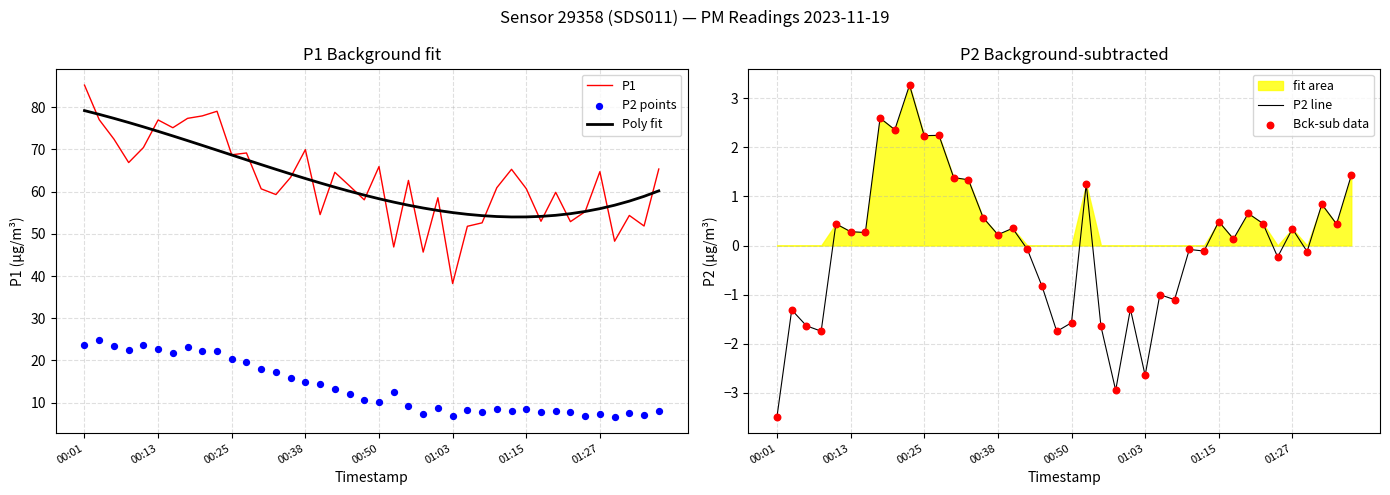

What is the total value across all series at 26?

112.6